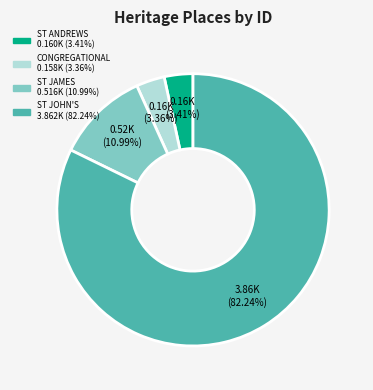

Does any single category account for the majority?

Yes